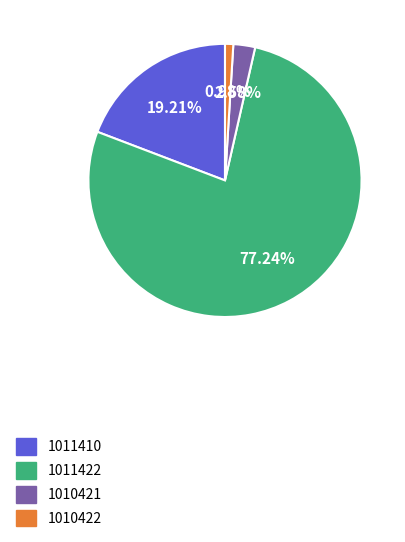

How many segments does this pie chart have?

4